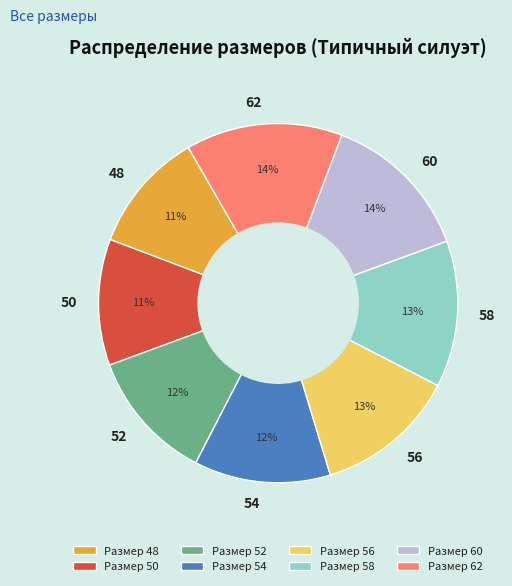

Which has a higher value, 58 or 54?

58